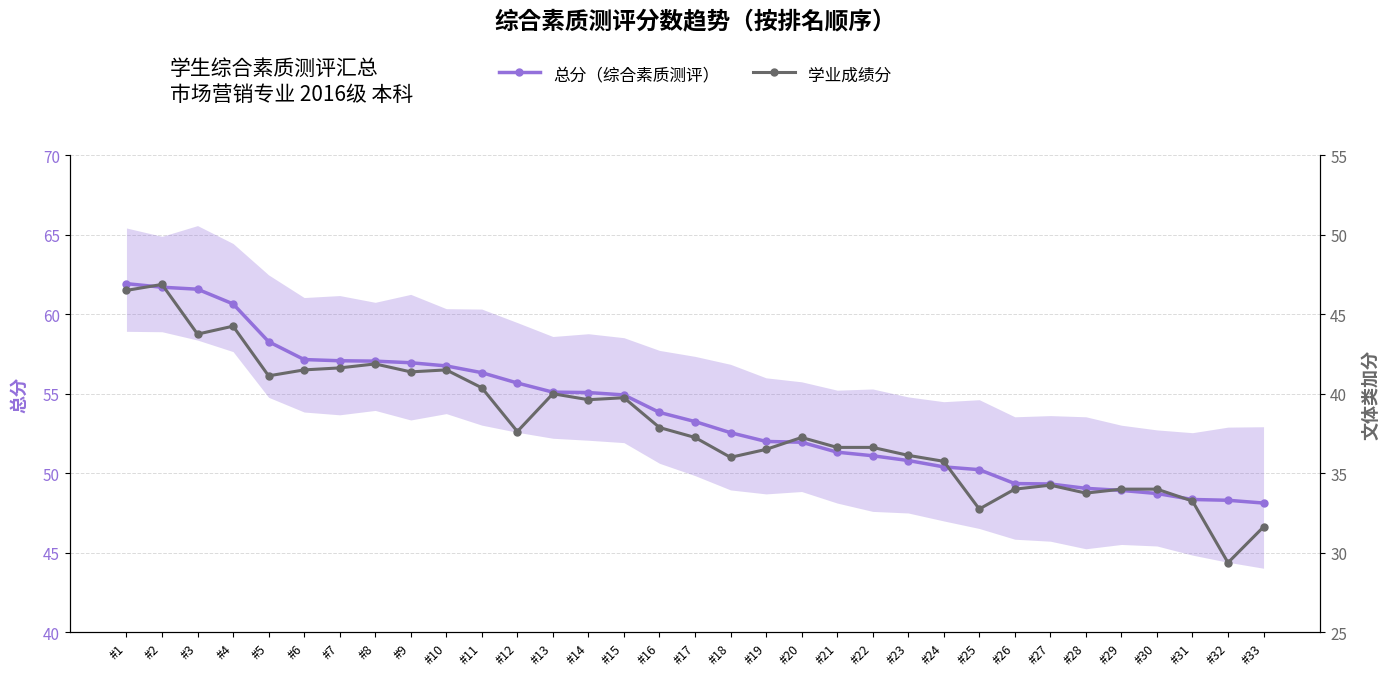

At which label does 总分（综合素质测评） first exceed 53?

#1